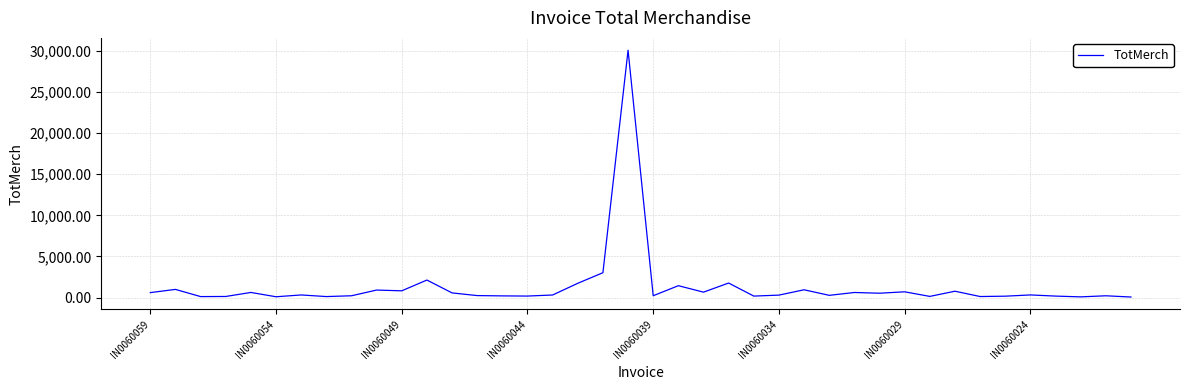

What is the difference between the maximum and minimum values?

30021.1